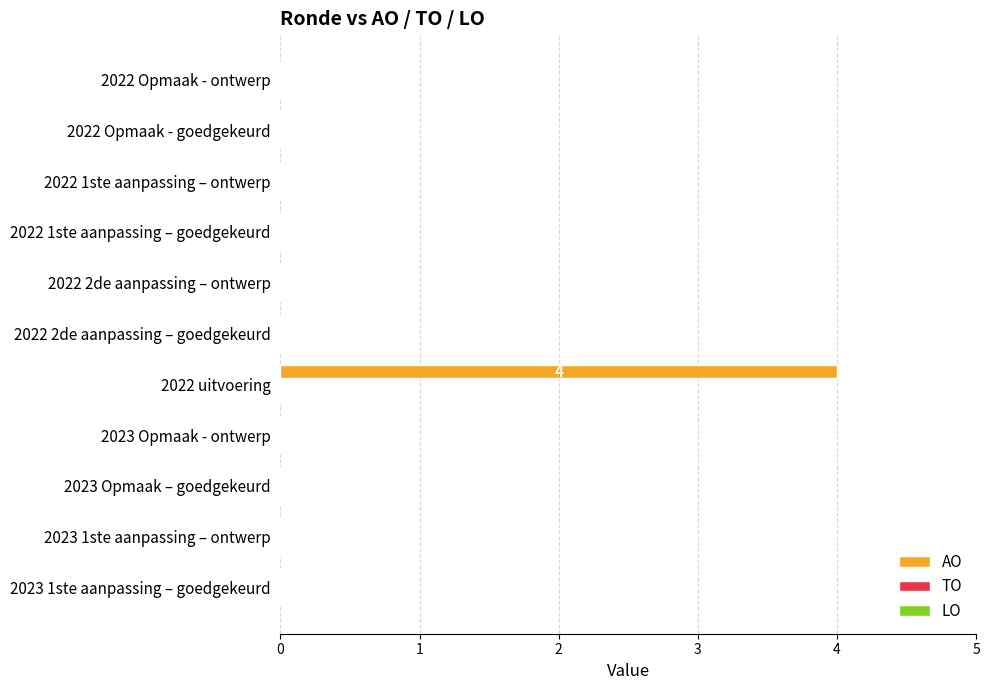

What is the sum of all values?

4